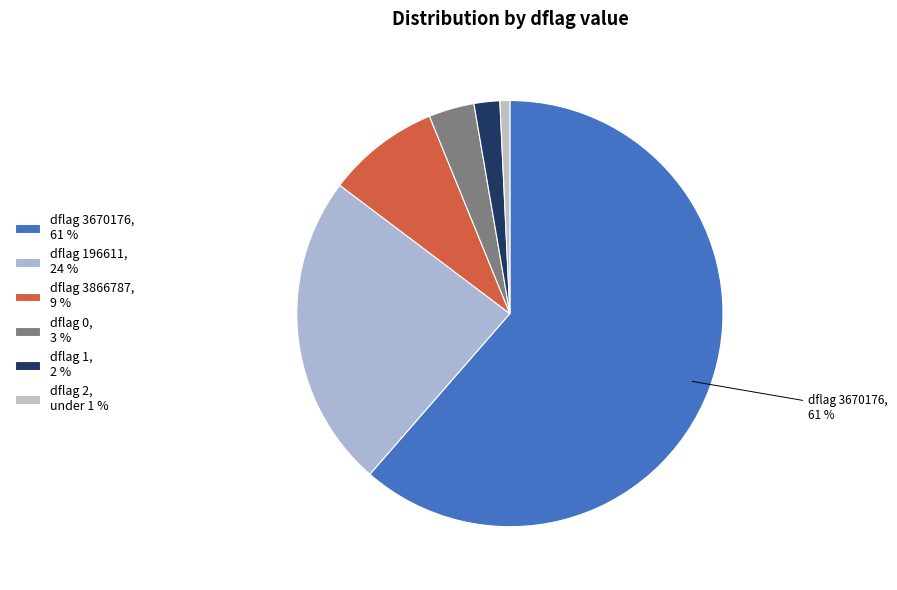

Rank the categories by value from highest to lowest.

dflag 3670176, 61 %, dflag 196611, 24 %, dflag 3866787, 9 %, dflag 0, 3 %, dflag 1, 2 %, dflag 2, under 1 %